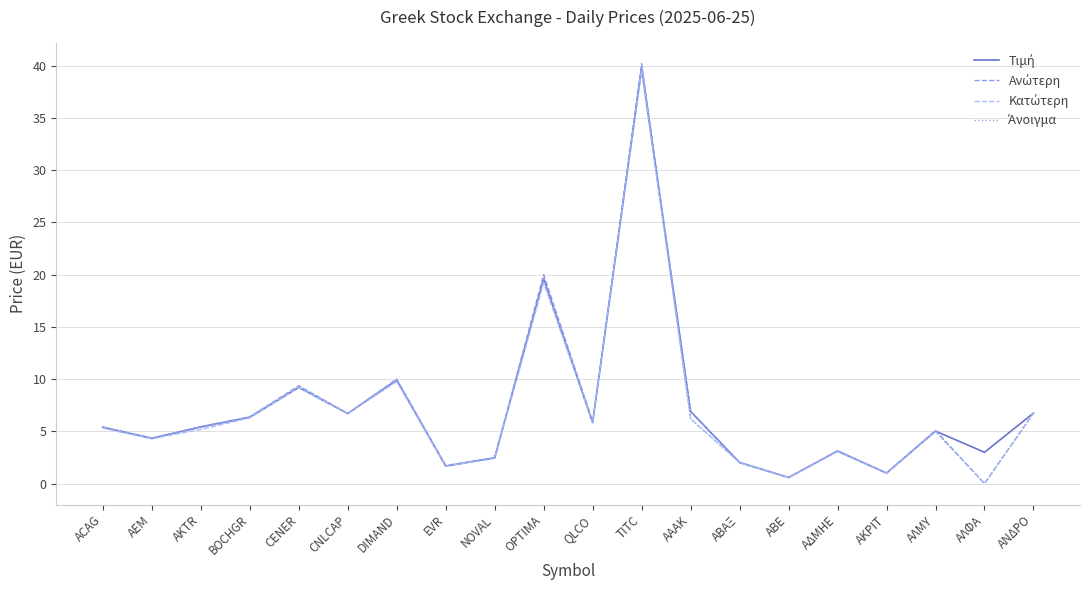

What is the total value across all series at ΑΝΔΡΟ?

26.9